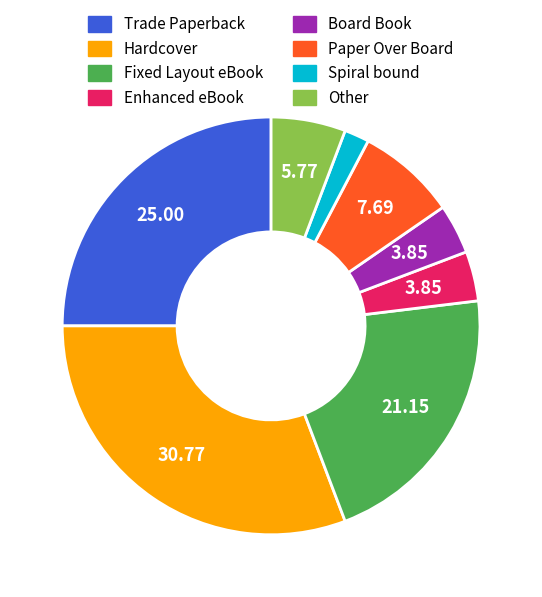

Do Paper Over Board and Enhanced eBook together represent more than half of the pie?

No